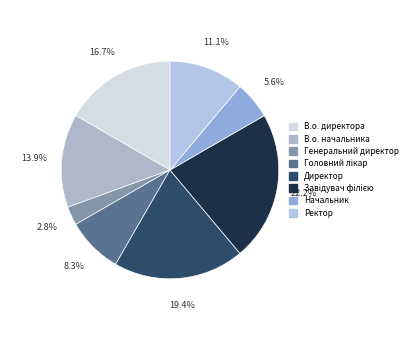

To the nearest percent, what is the difference between the largest and smallest slice percentages?

19%